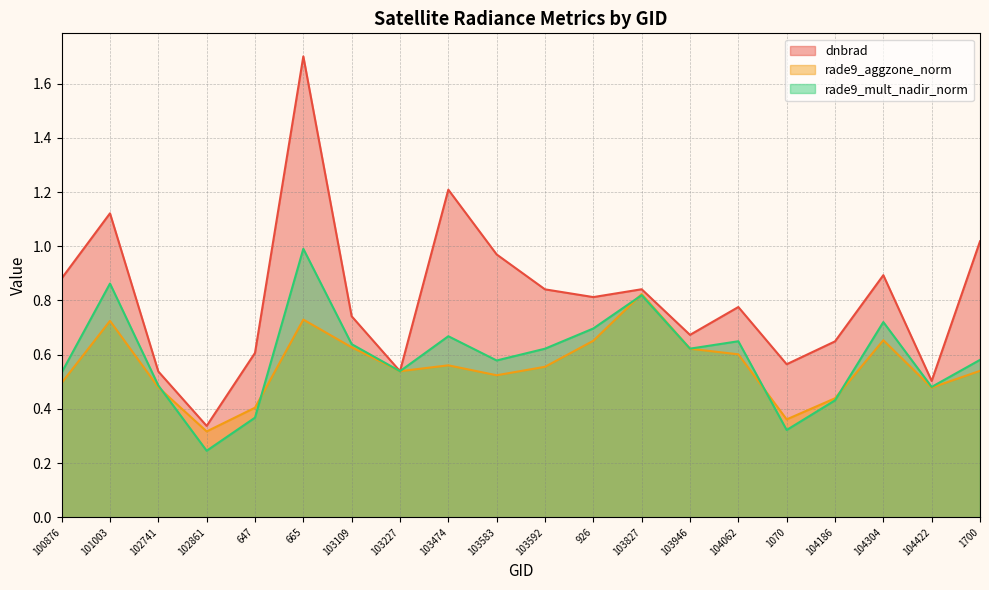

At how many categories does at least one series exceed 1?

4